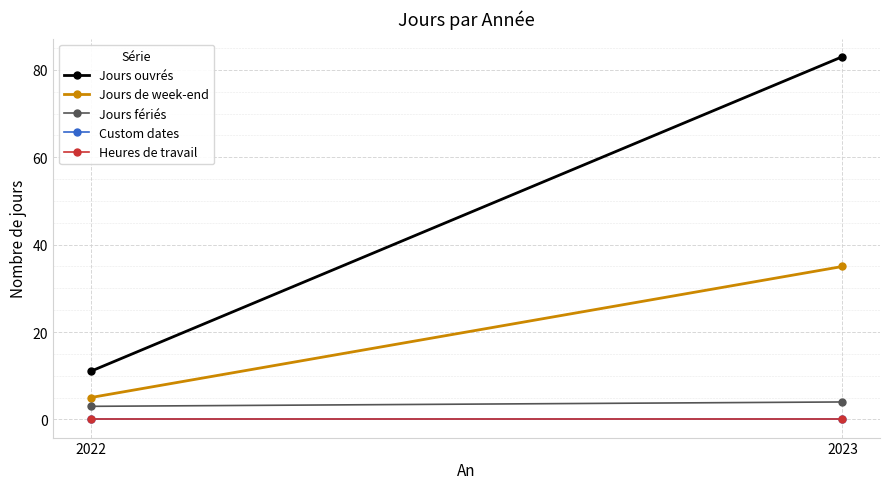

Reading left to right, transcribe all the data shown in this chart.

Jours ouvrés: 2022=11	2023=83
Jours de week-end: 2022=5	2023=35
Jours fériés: 2022=3	2023=4
Custom dates: 2022=0	2023=0
Heures de travail: 2022=0	2023=0